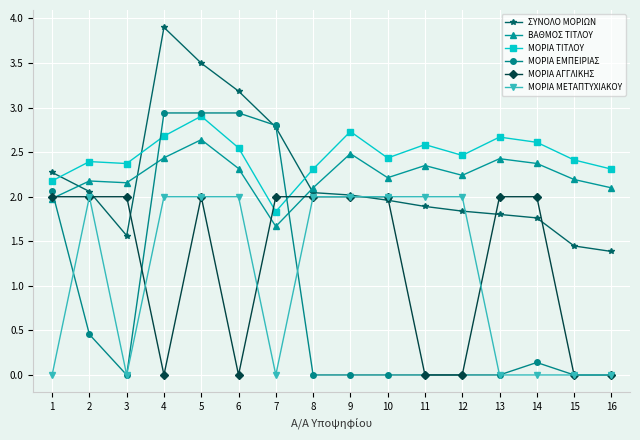

Which category has the highest value across all series?

4